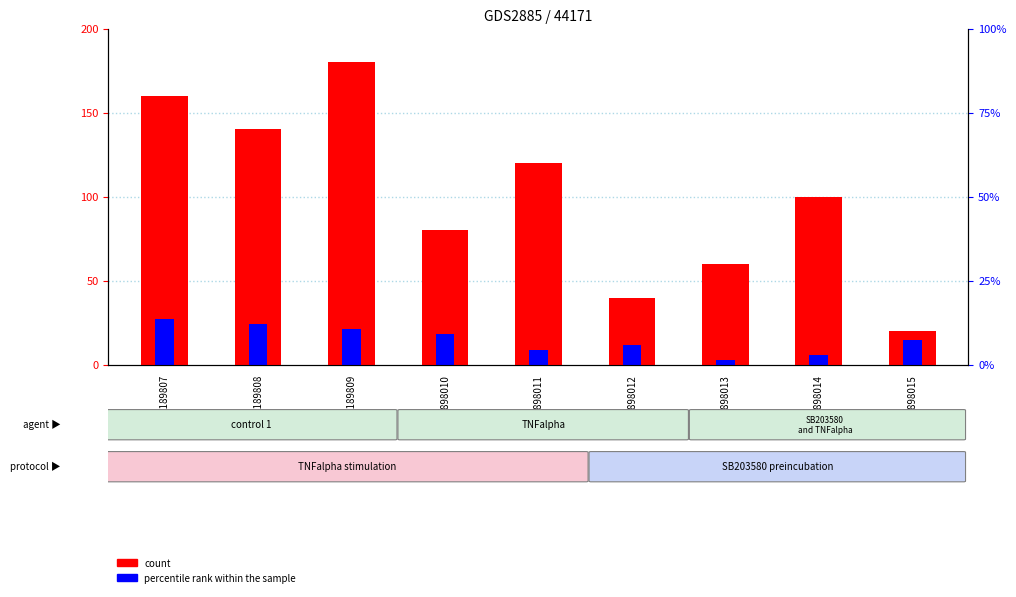

What is the difference between the maximum and minimum values in the count series?

160